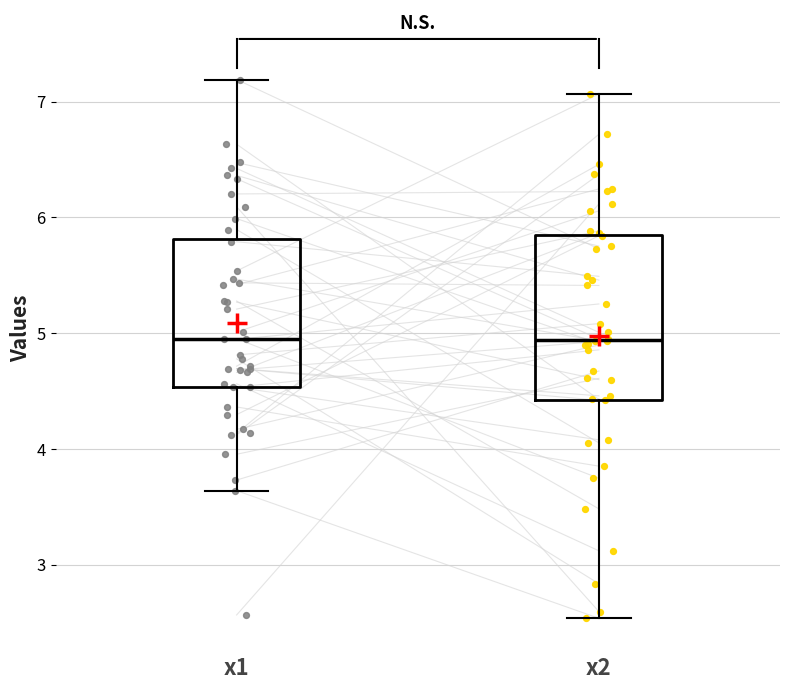

Which box is the tallest, from its lower edge to its upper edge?

x2